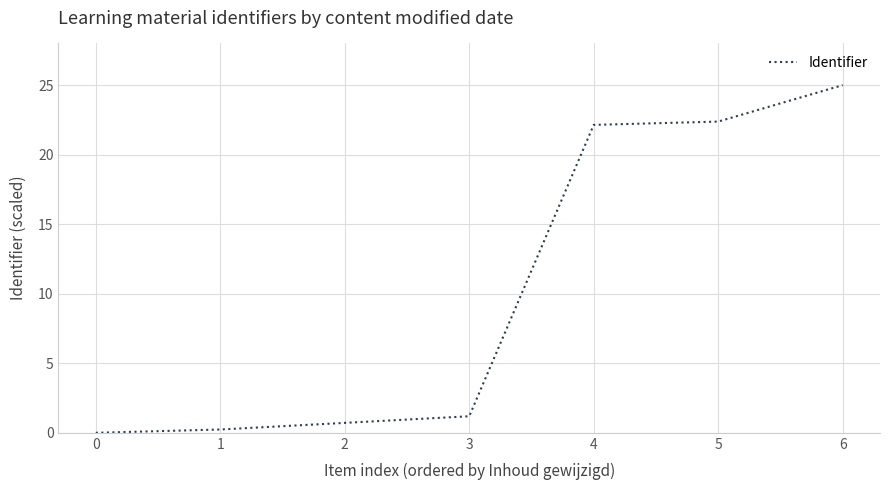

Does the chart display data point markers on the line(s)?

No